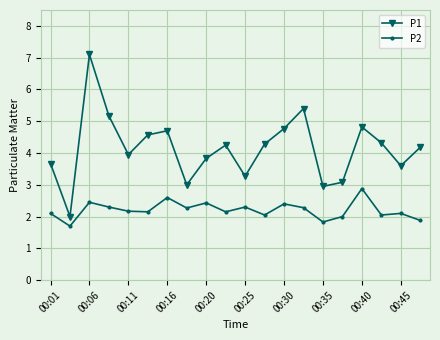

How many interior local peaks does the P1 series have?

5